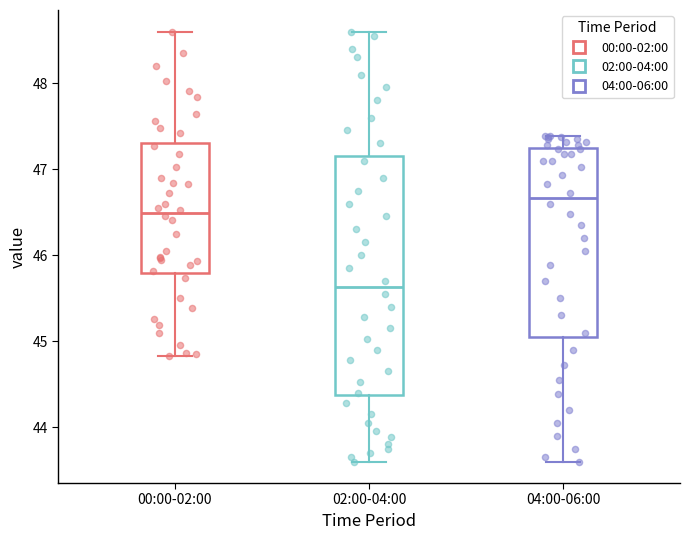

Which box has the highest median line?

04:00-06:00